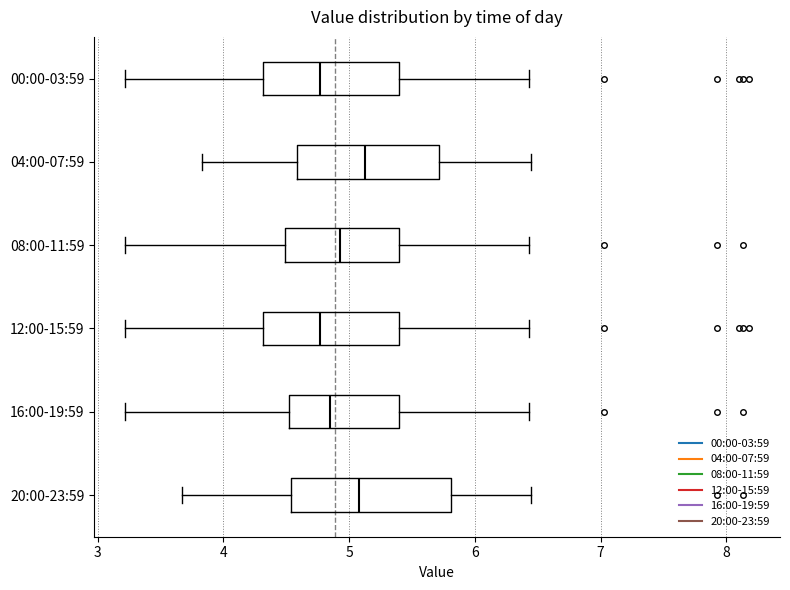

Reading bottom to top, read every box against the x-axis: the position of its median line, the range the box covers, and the ends of its whiskers. The values are not printed on the chart, so give them approximately, as read against the axis.

20:00-23:59: median 5.1, box 4.5 to 5.8, whiskers 3.7 to 6.5
16:00-19:59: median 4.9, box 4.5 to 5.4, whiskers 3.2 to 6.4
12:00-15:59: median 4.8, box 4.3 to 5.4, whiskers 3.2 to 6.4
08:00-11:59: median 4.9, box 4.5 to 5.4, whiskers 3.2 to 6.4
04:00-07:59: median 5.1, box 4.6 to 5.7, whiskers 3.8 to 6.5
00:00-03:59: median 4.8, box 4.3 to 5.4, whiskers 3.2 to 6.4